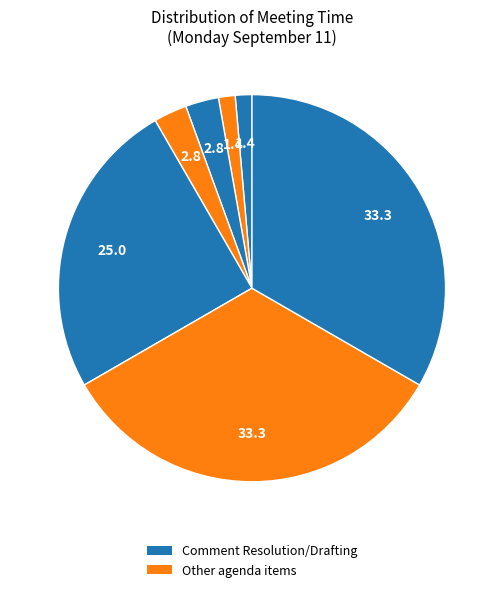

Which category has the biggest portion of the pie?

Comment Resolution/Drafting (PM1)